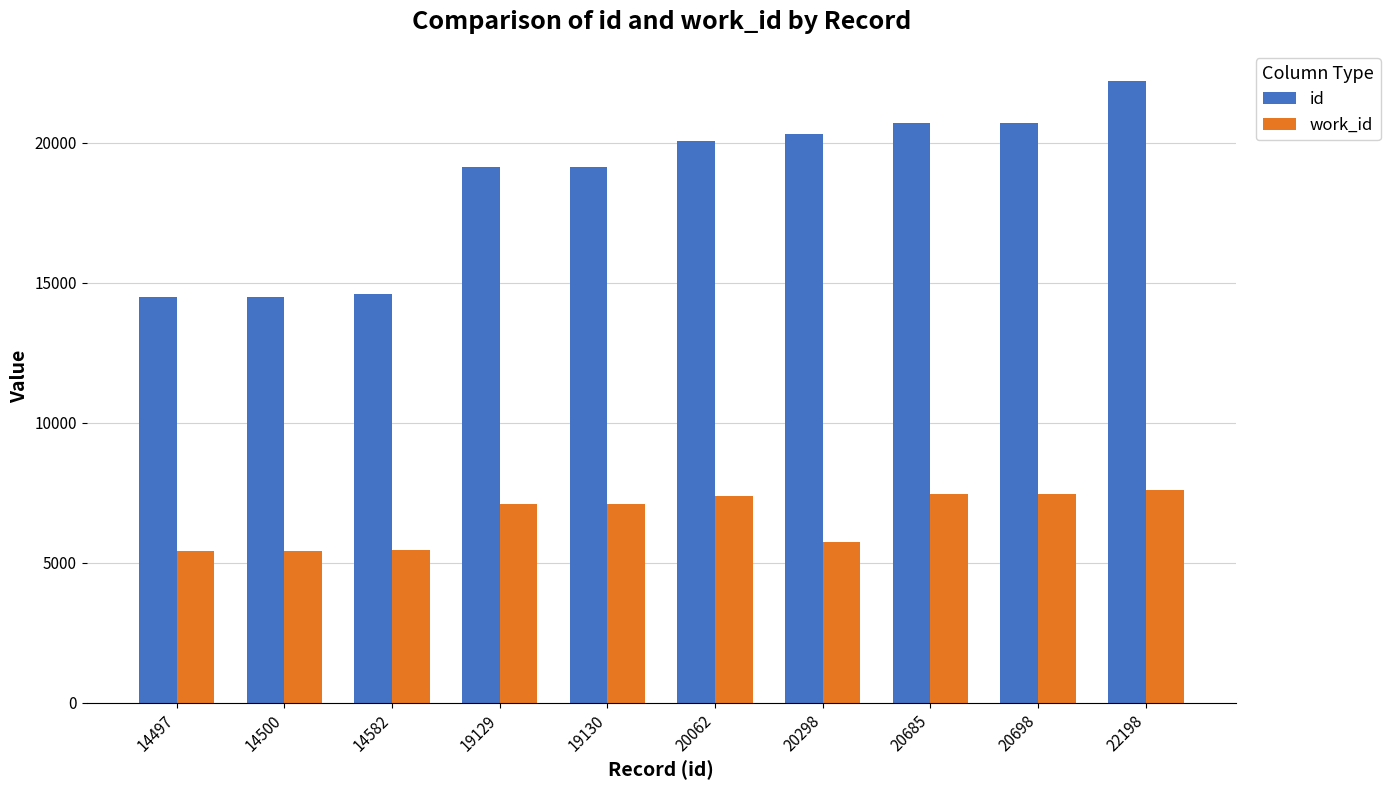

Which series has the largest range (max minus min)?

id